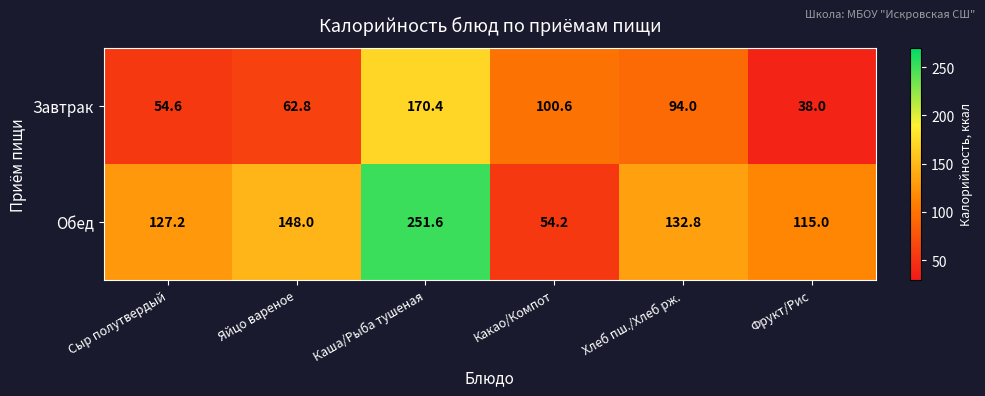

Which series has the largest total across all categories?

Обед